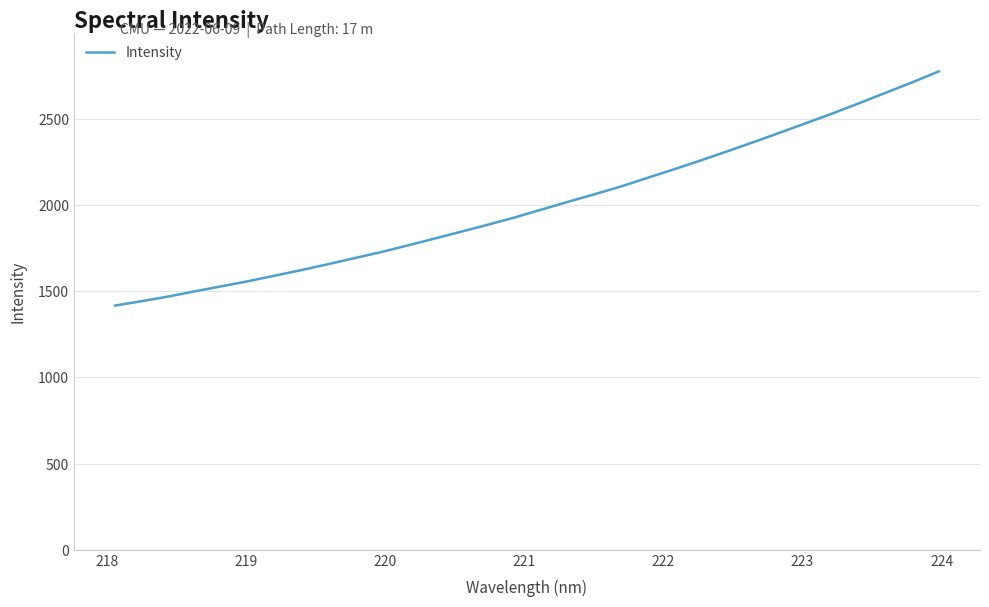

What is the difference between the maximum and minimum values?

1358.6